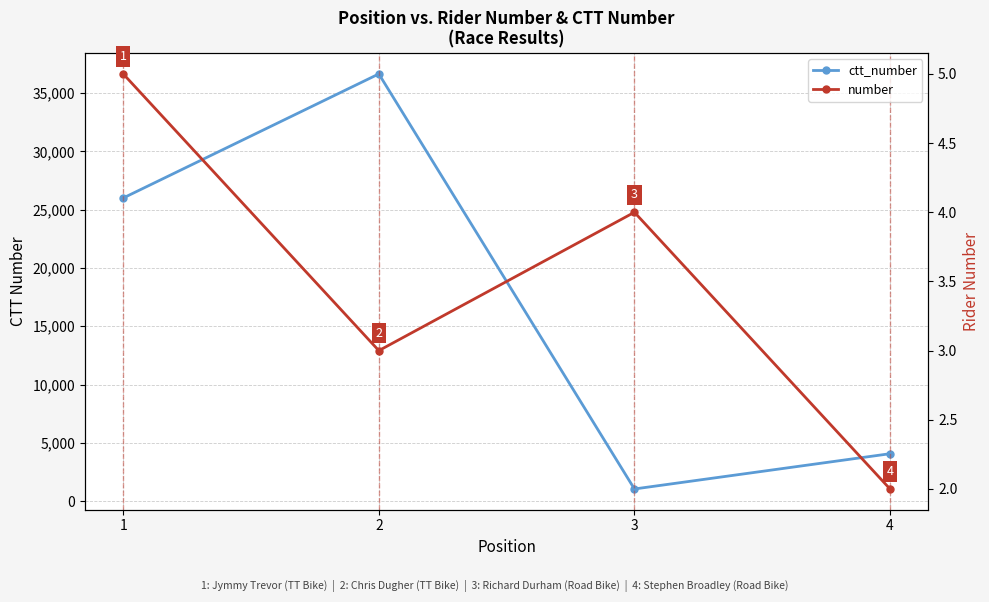

Which series has the largest total across all categories?

ctt_number